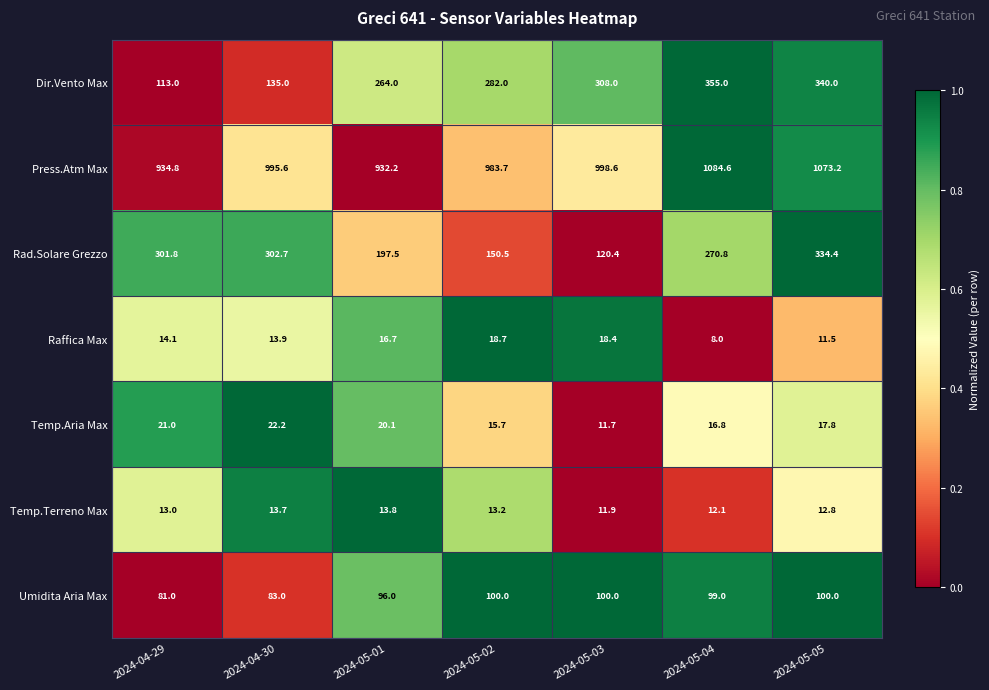

What is the sum of all Rad.Solare Grezzo values?

1678.1